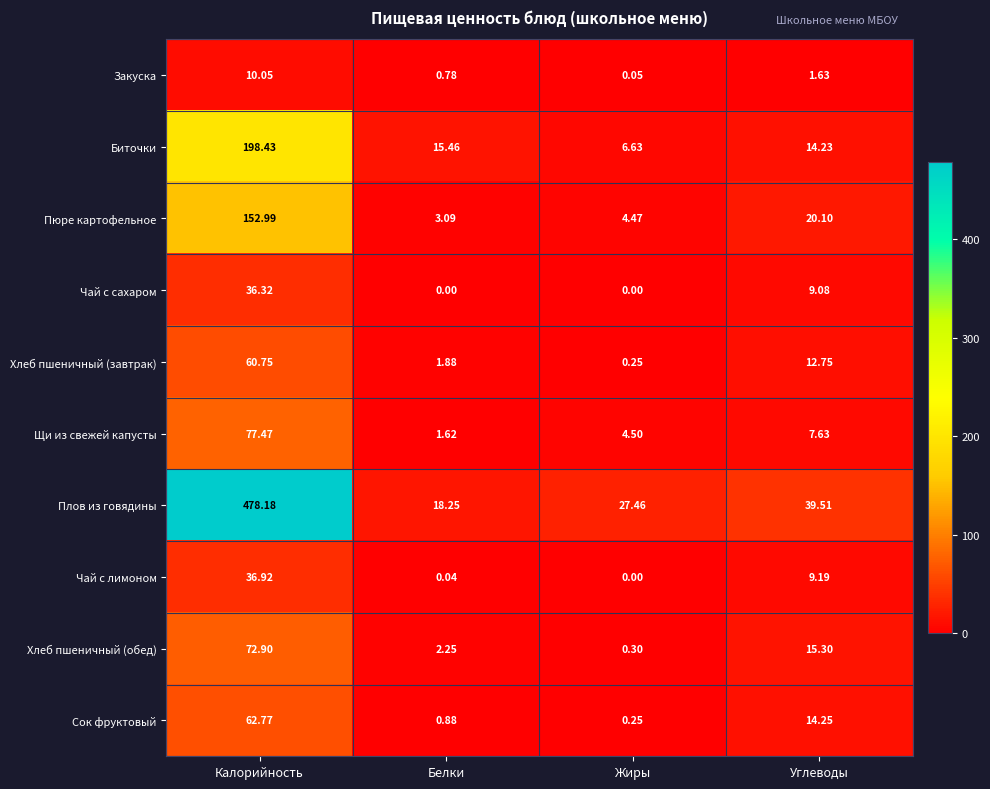

List the series in order of their peak value, highest first.

Плов из говядины, Биточки, Пюре картофельное, Щи из свежей капусты, Хлеб пшеничный (обед), Сок фруктовый, Хлеб пшеничный (завтрак), Чай с лимоном, Чай с сахаром, Закуска